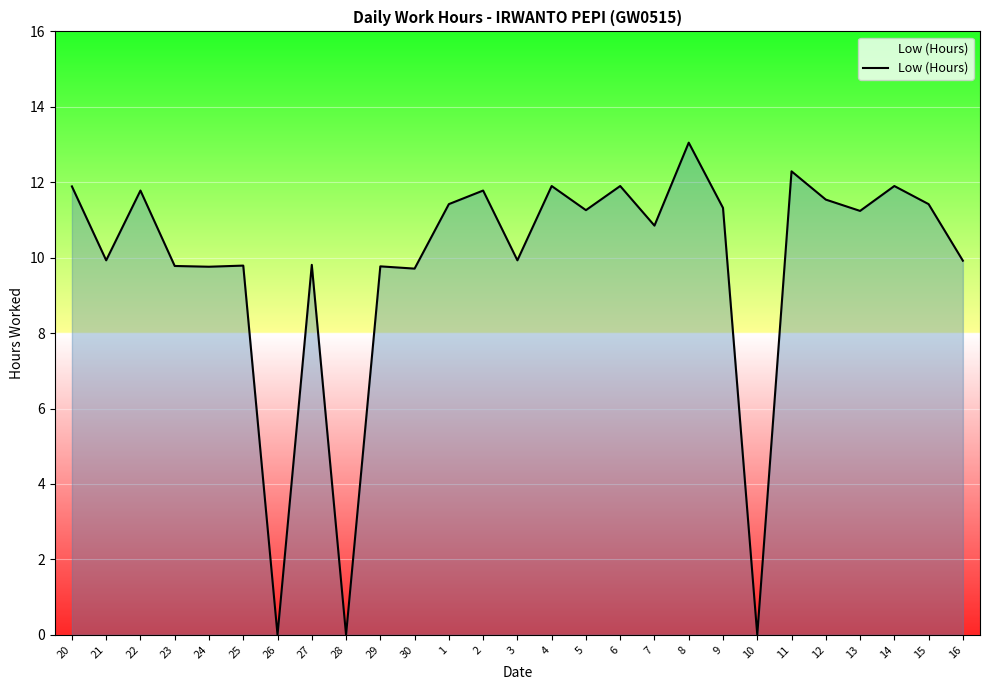

What is the change in value from 3 to 7?

+0.9